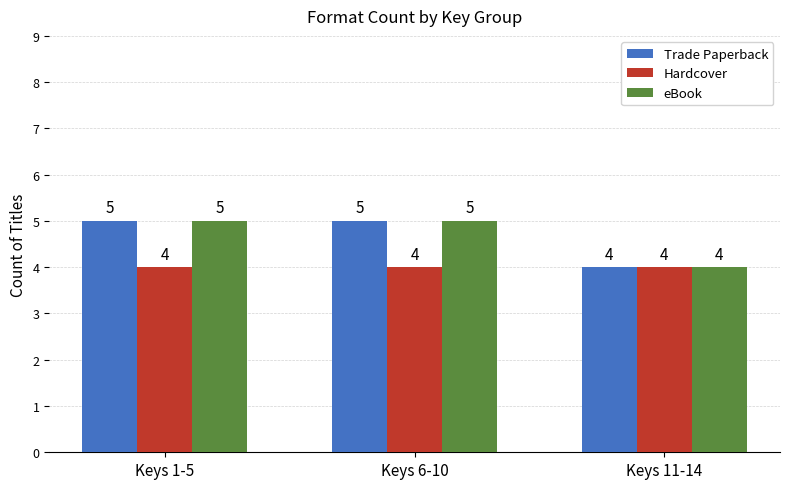

What is the average value of the Hardcover series?

4